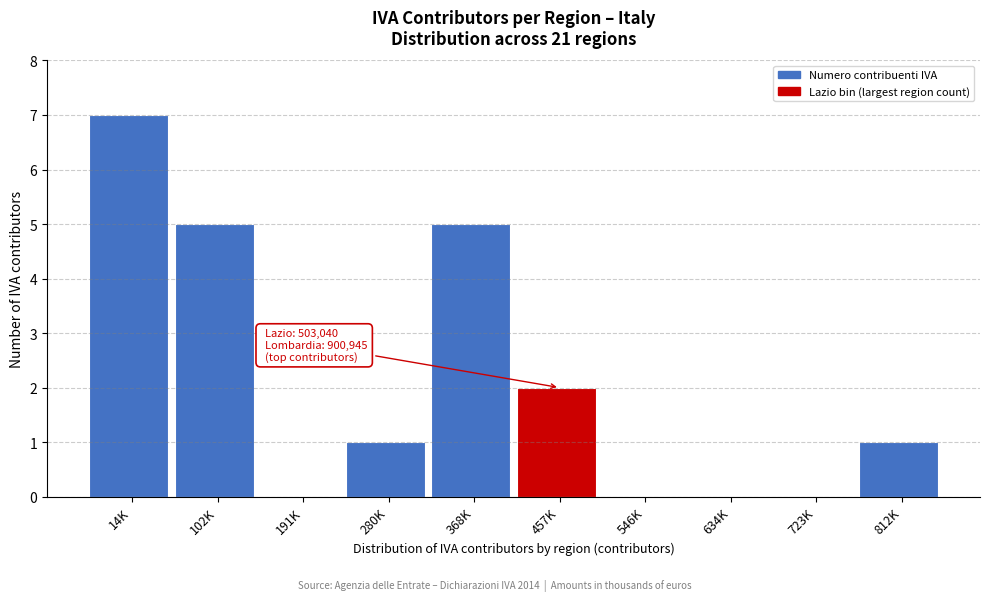

Reading left to right, transcribe all the data shown in this chart.

14K=7	102K=5	191K=0	280K=1	368K=5	457K=2	546K=0	634K=0	723K=0	812K=1